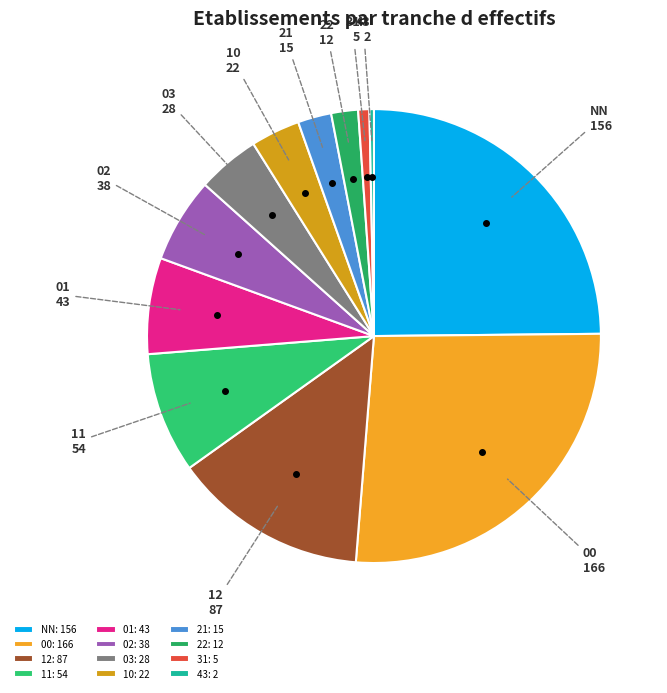

Is the sum of 12 and 02 greater than half?

No